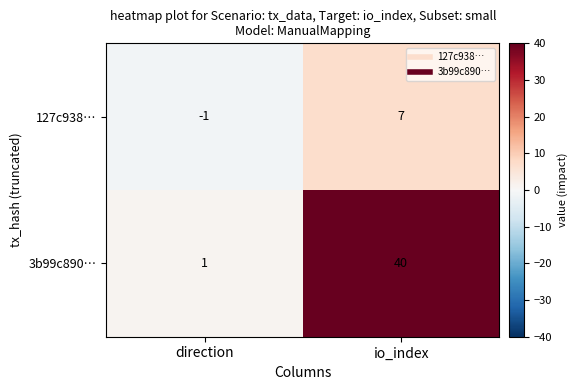

What is the sum of all 3b99c890… values?

41